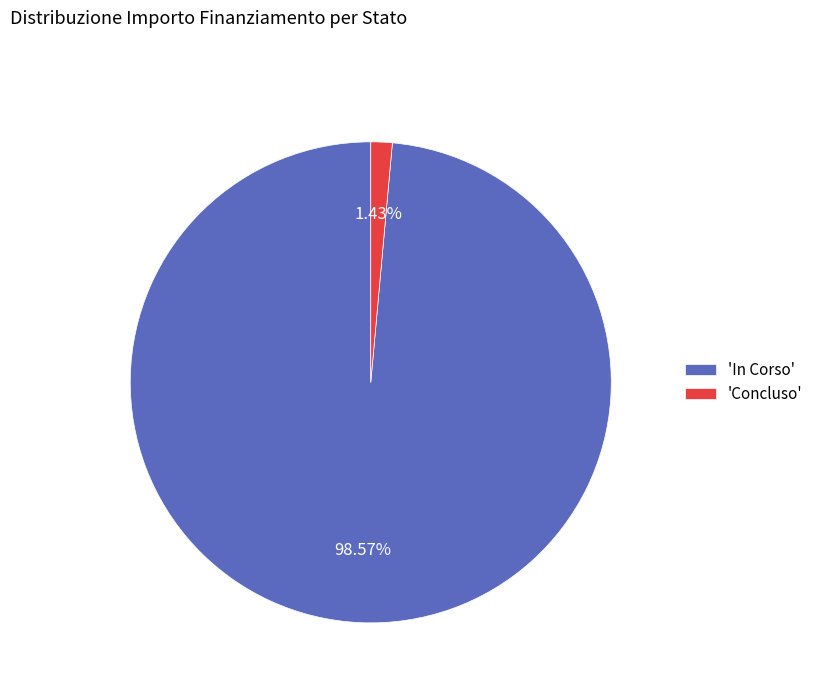

Which slice represents more than half of the pie?

'In Corso'